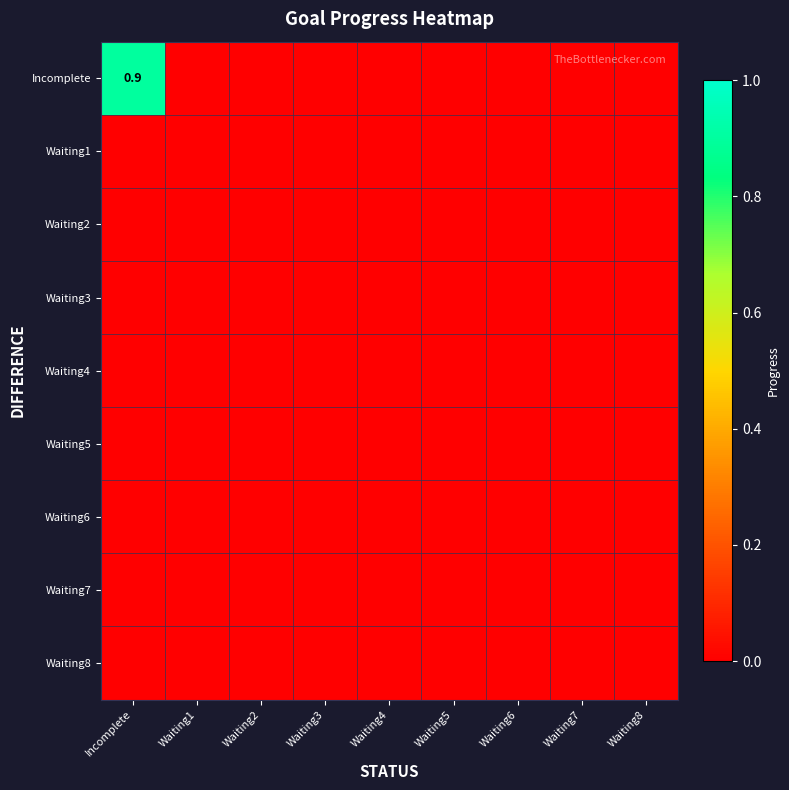

The value of Waiting7 at Waiting1 is 0.0. True or false?

True